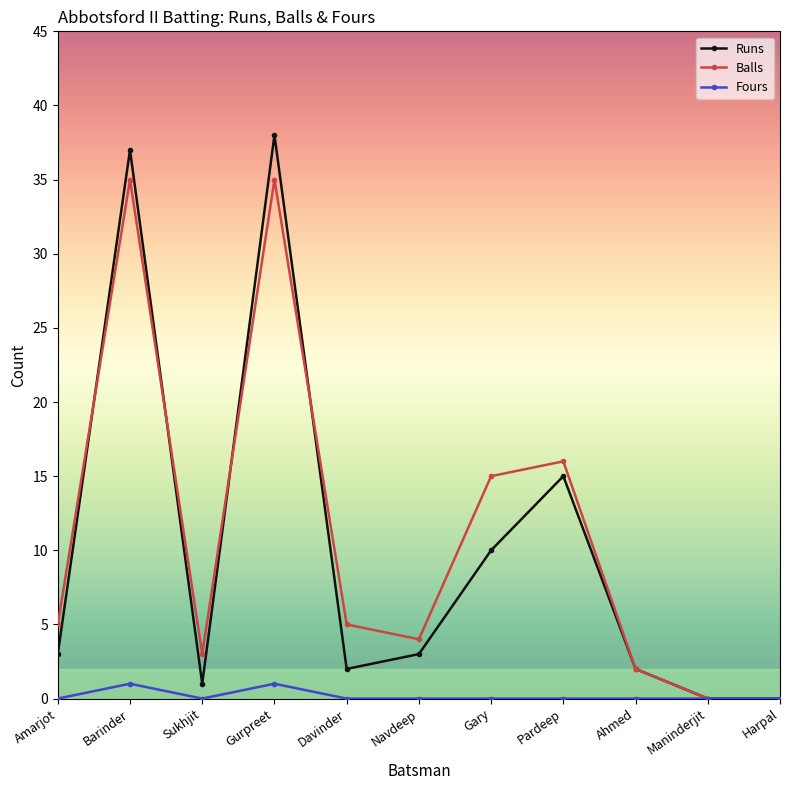

How many values in the Balls series are below 5?

5